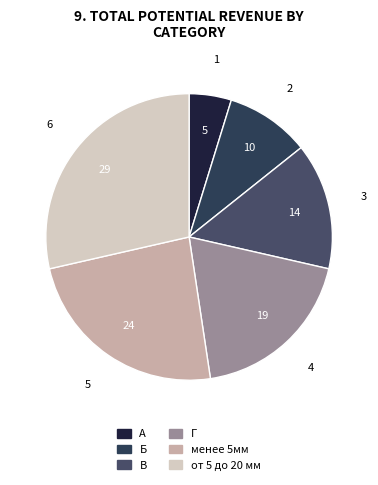

True or false: В accounts for 7% of the total.

False